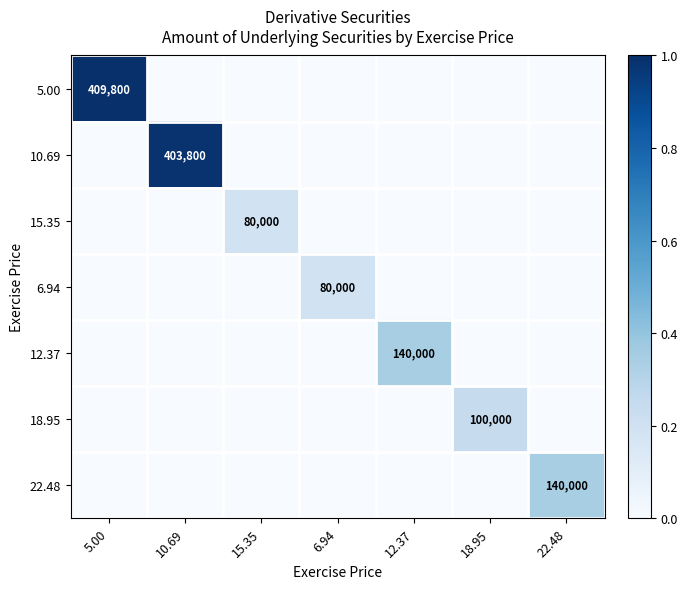

The 6.94 series shows 80000 at 6.94. True or false?

True